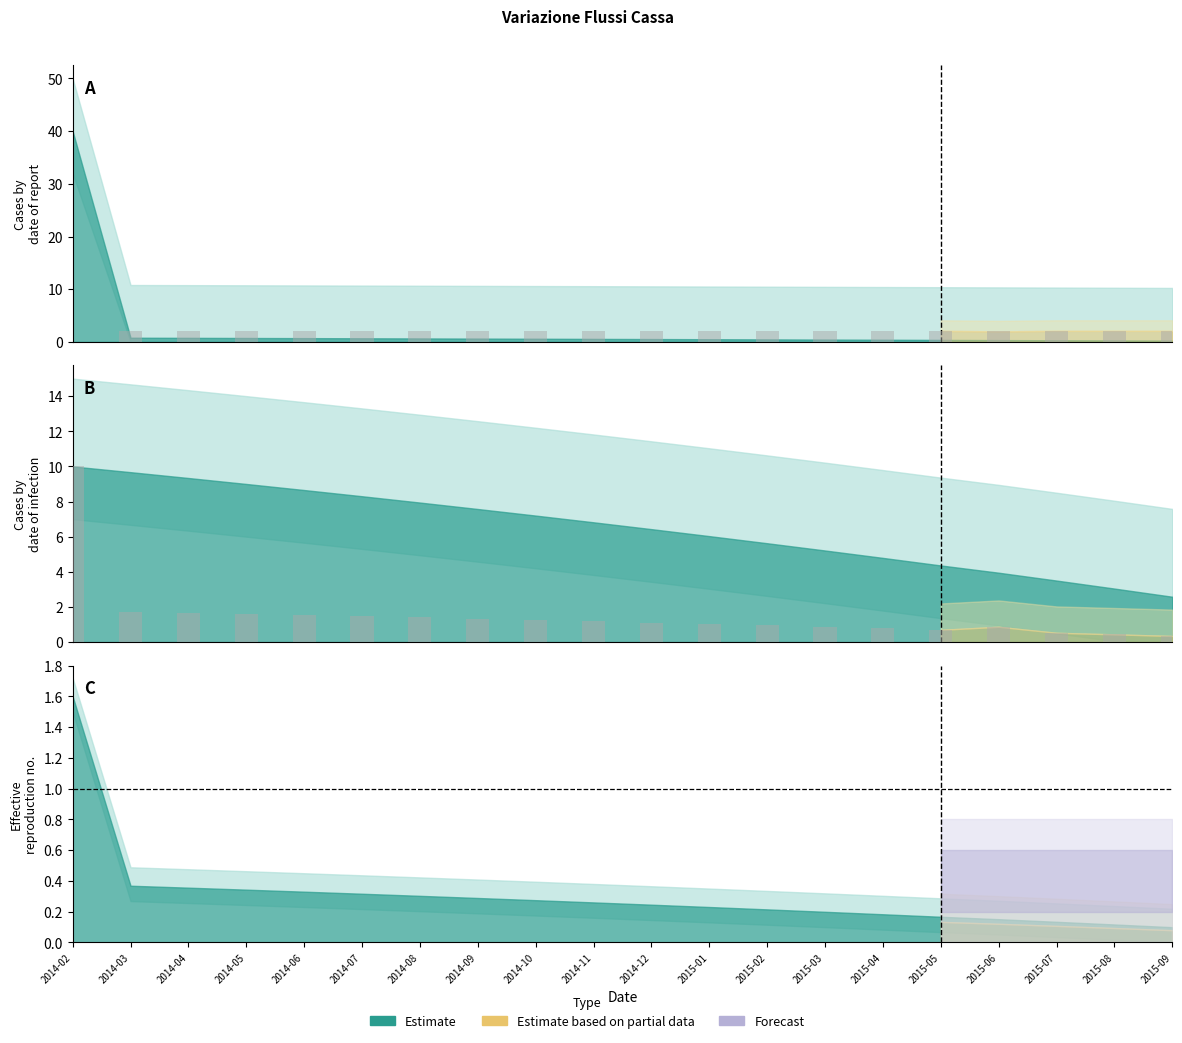

Are the bars grouped side by side (vs. stacked)?

Yes